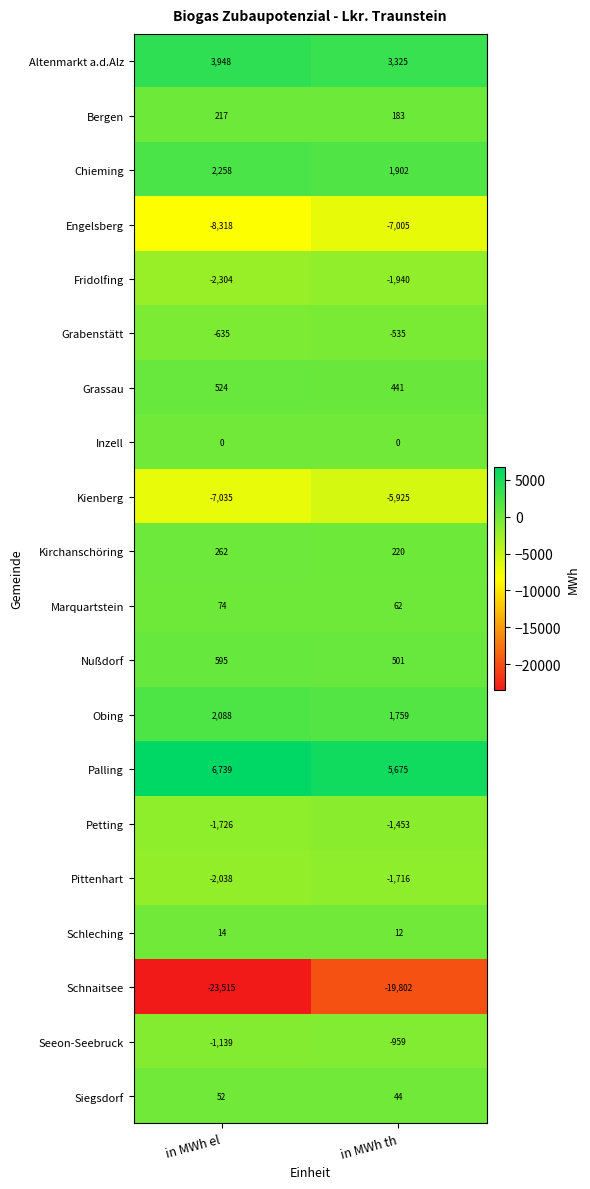

What is the difference between the maximum and minimum values in the Siegsdorf series?

8